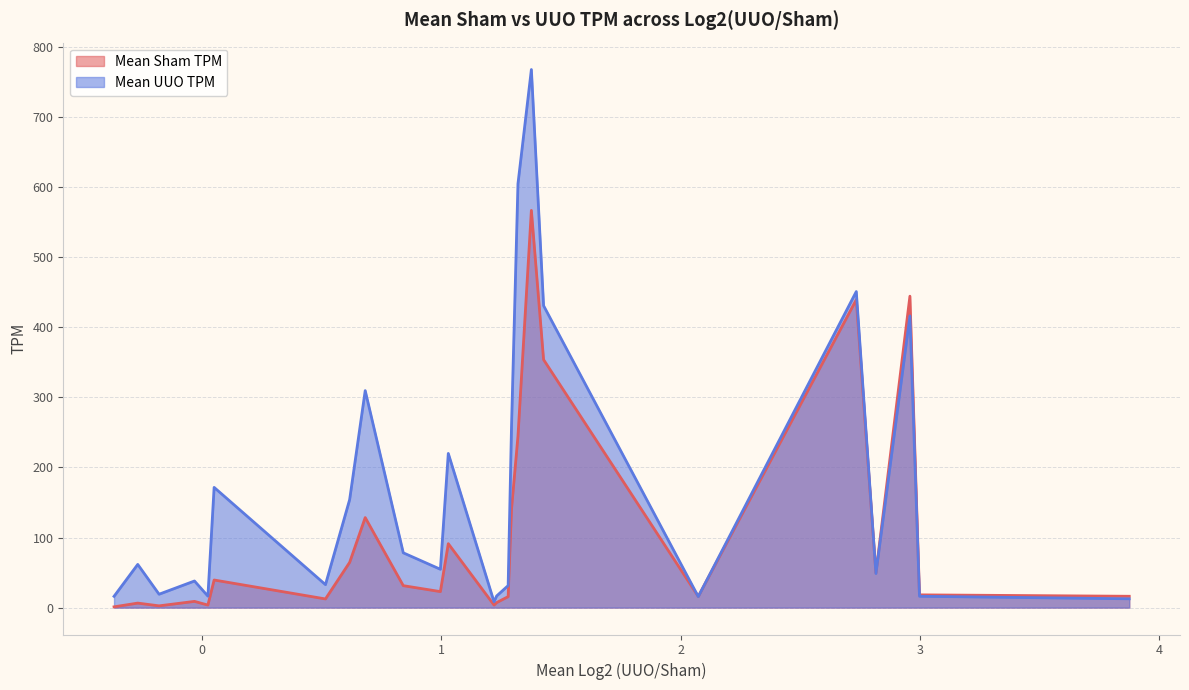

At how many categories does at least one series exceed 239?

7